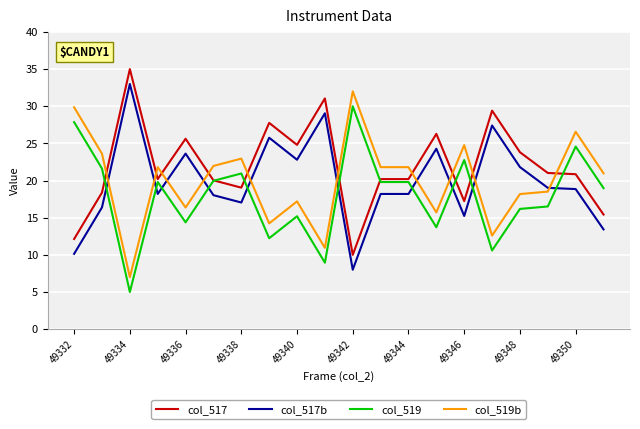

What is the highest value of the col_517b series?

33.0